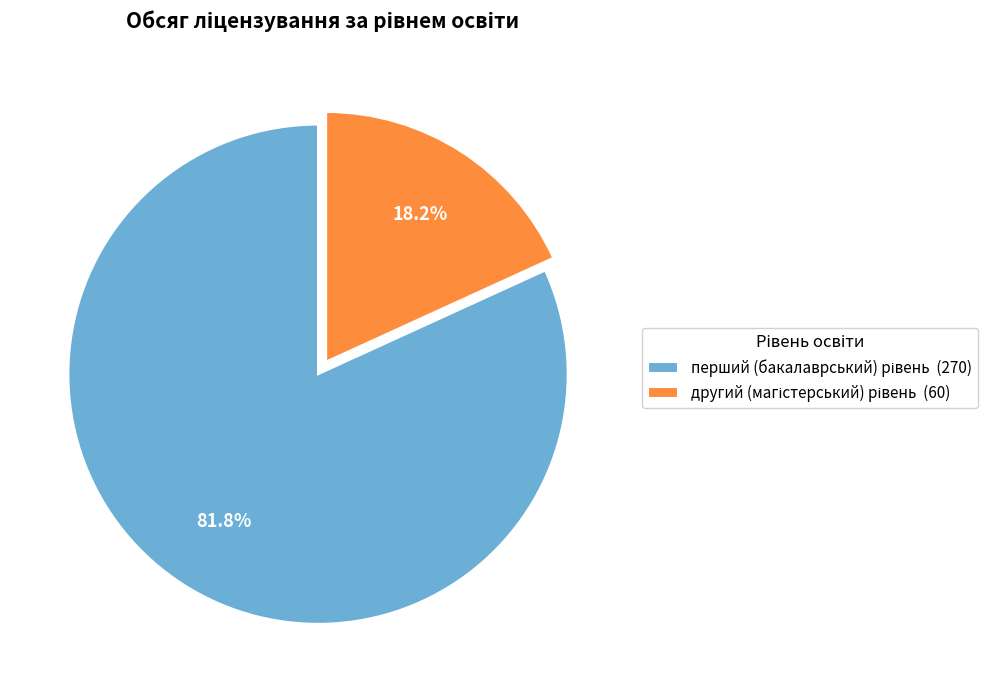

Is there any slice that represents more than half of the pie?

Yes